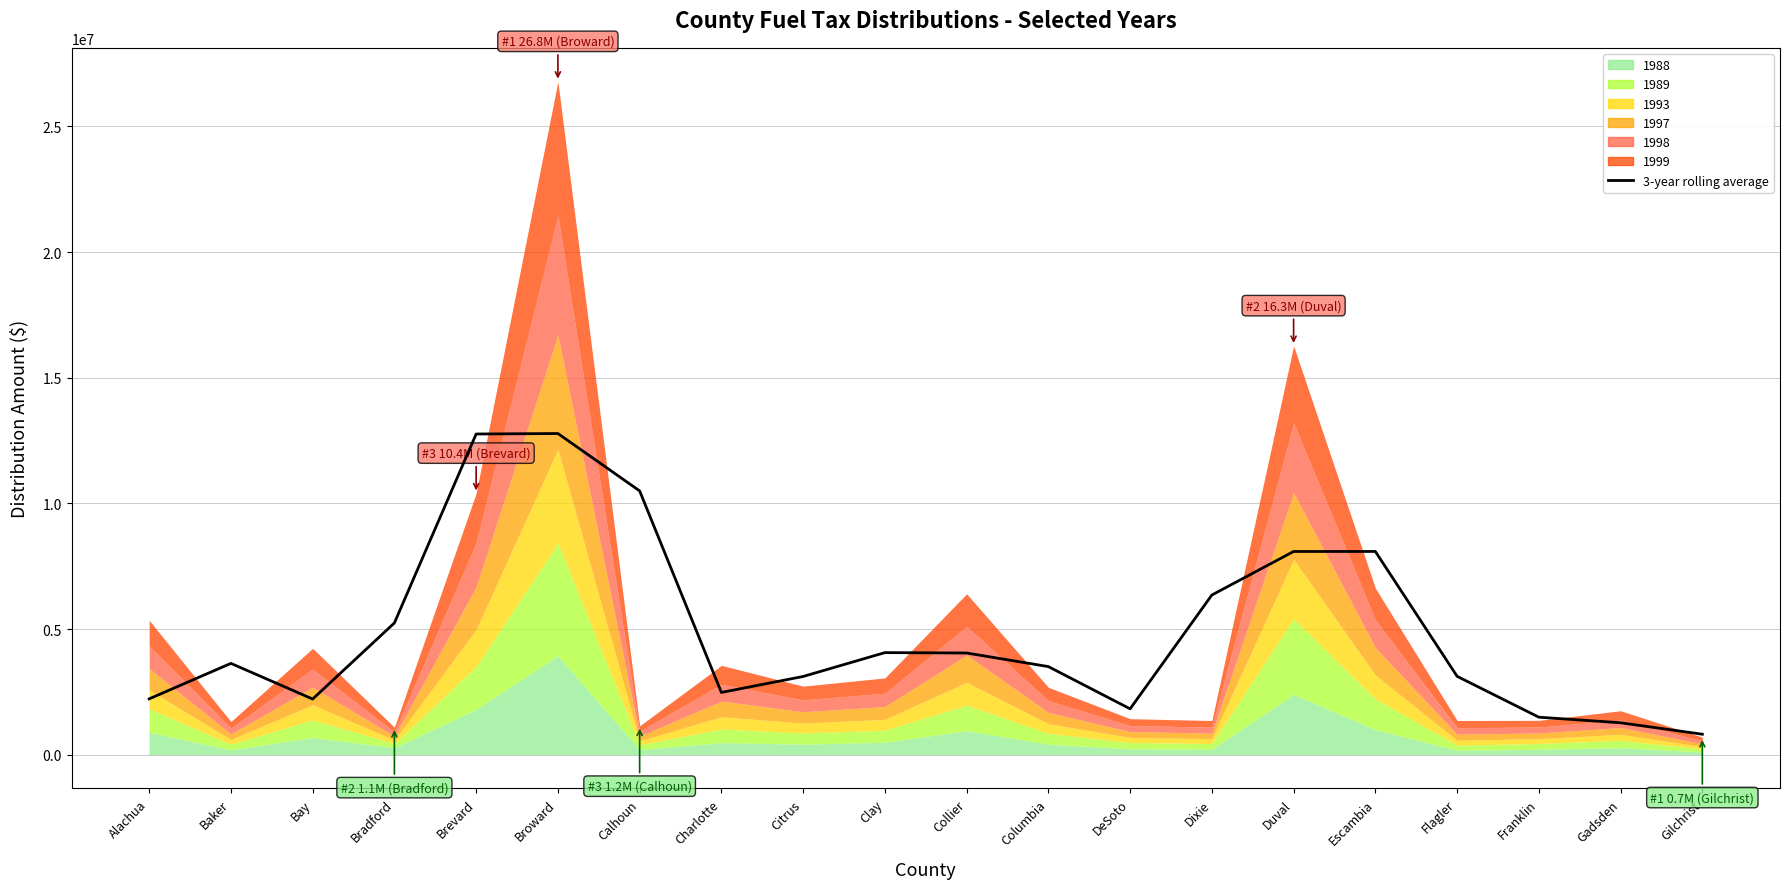

Reading left to right, extract all data points from this chart.

Alachua=2223994.3	Baker=3635924.3	Bay=2216759.7	Bradford=5244710.7	Brevard=12762148.3	Broward=12781441.3	Calhoun=10498958.7	Charlotte=2479573.3	Citrus=3114803.0	Clay=4064105.7	Collier=4048739.0	Columbia=3507877.7	DeSoto=1826950.3	Dixie=6356098.3	Duval=8088190.3	Escambia=8089067.0	Flagler=3121610.0	Franklin=1494699.0	Gadsden=1272909.7	Gilchrist=816603.0